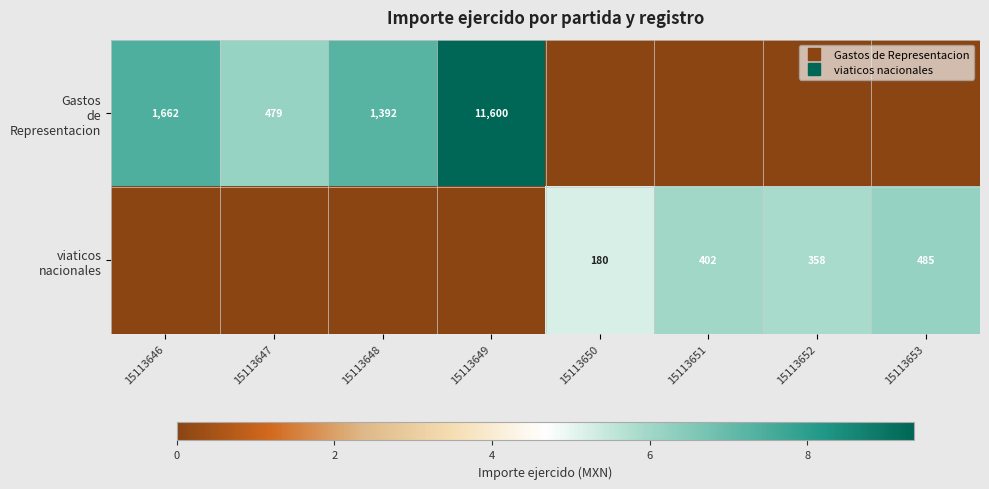

Rank the series by their maximum value, from lowest to highest.

viaticos nacionales, Gastos de Representacion